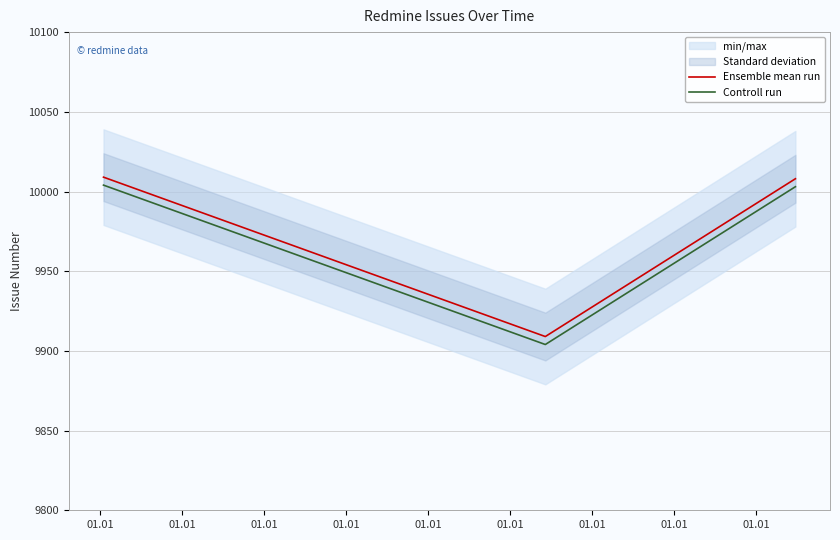

Is the value of Controll run at 01.01 greater than the value of Ensemble mean run at 01.01?

No